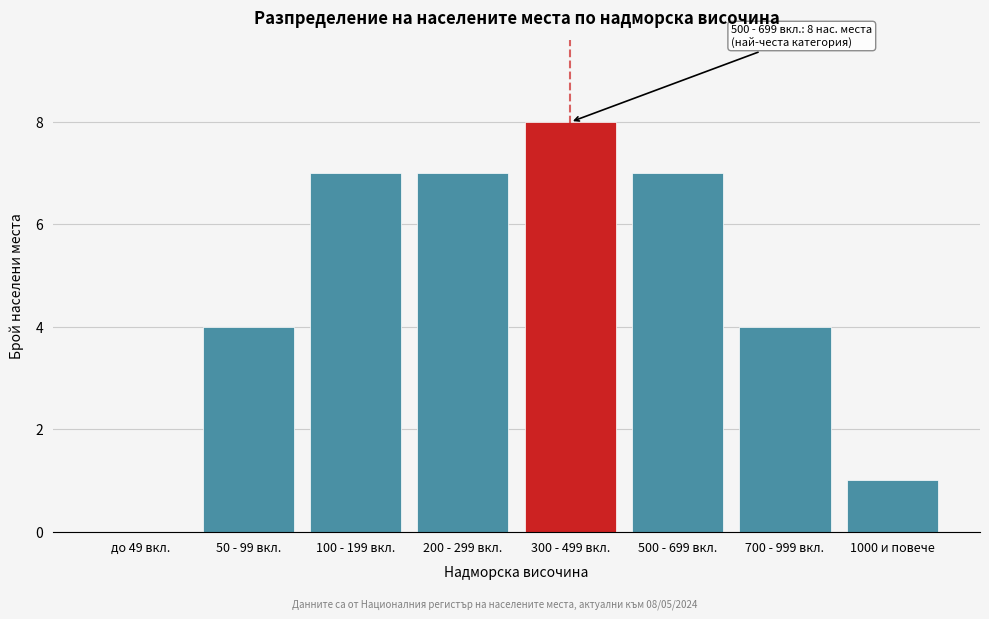

Reading left to right, extract all data points from this chart.

до 49 вкл.=0	50 - 99 вкл.=4	100 - 199 вкл.=7	200 - 299 вкл.=7	300 - 499 вкл.=8	500 - 699 вкл.=7	700 - 999 вкл.=4	1000 и повече=1